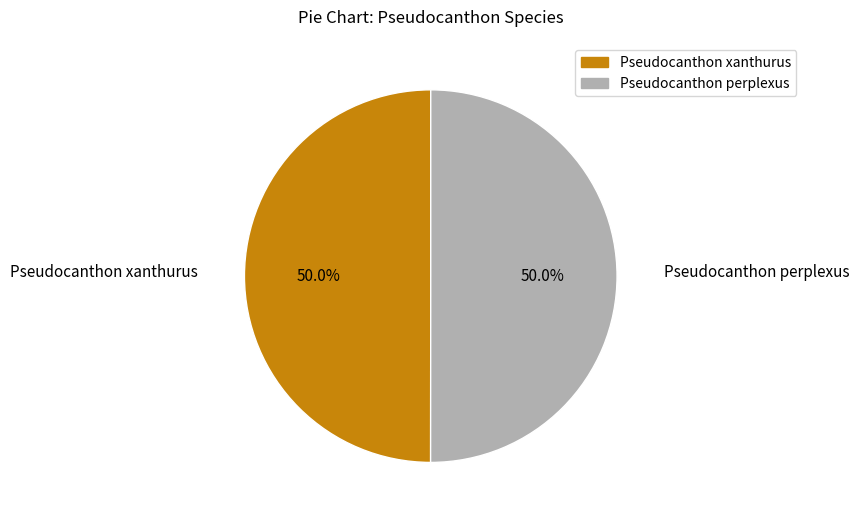

How many segments does this pie chart have?

2